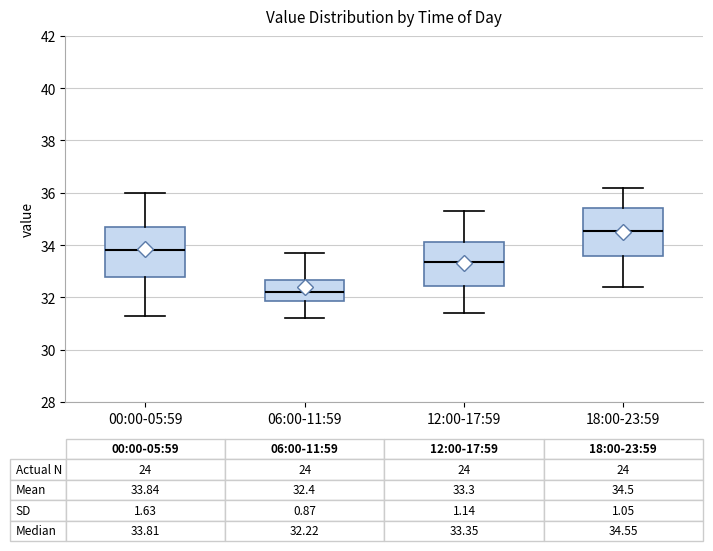

Which box has the lowest median line?

06:00-11:59